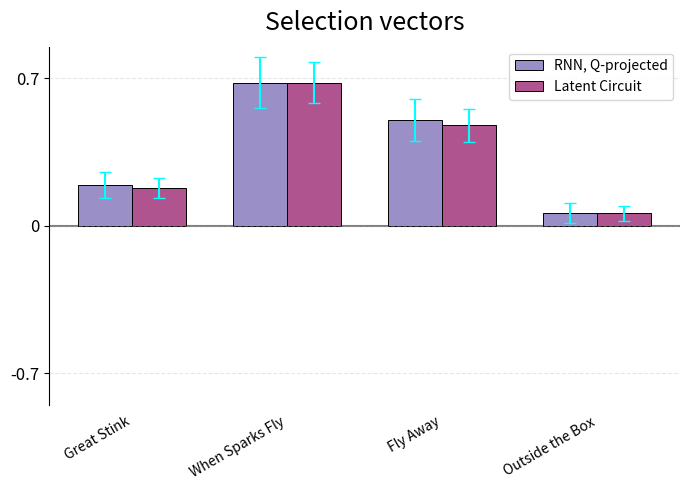

What is the difference between the maximum and minimum values in the RNN, Q-projected series?

0.6